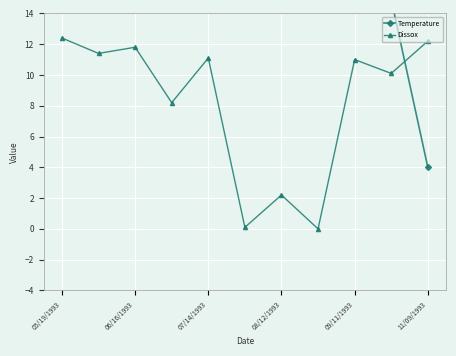

What is the sum of all Dissox values?

90.5